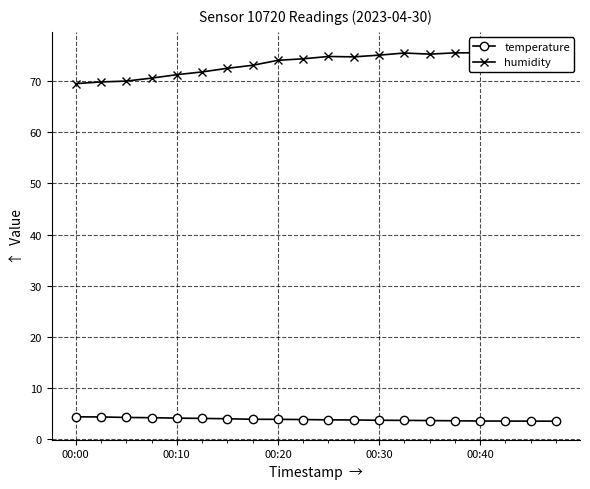

True or false: temperature has a value of 4.1 at 00:10.

True